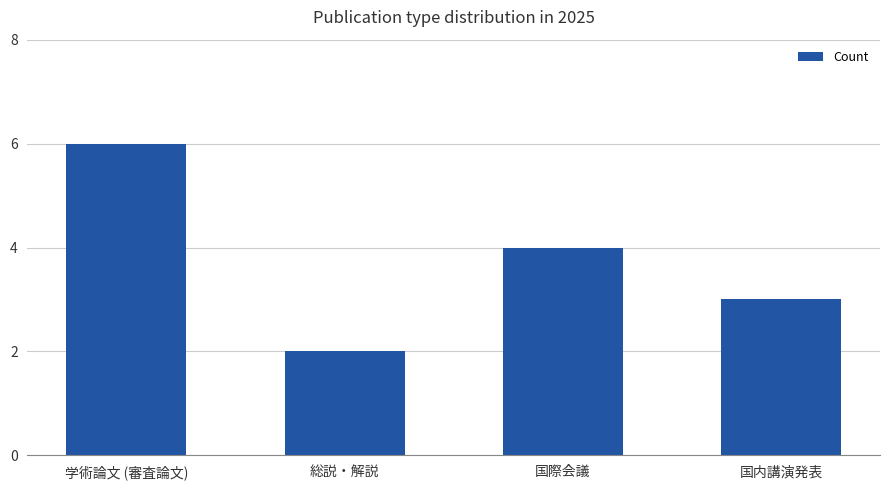

What is the label of the 3rd bar from the left?

国際会議